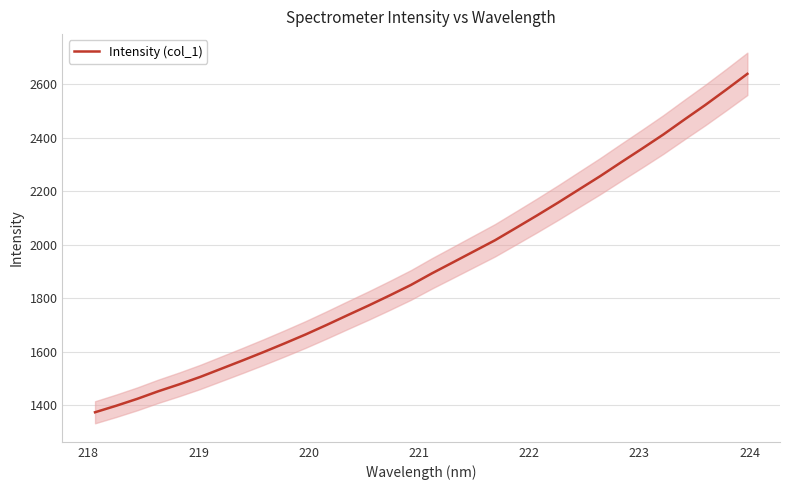

What is the sum of all values?

61400.0